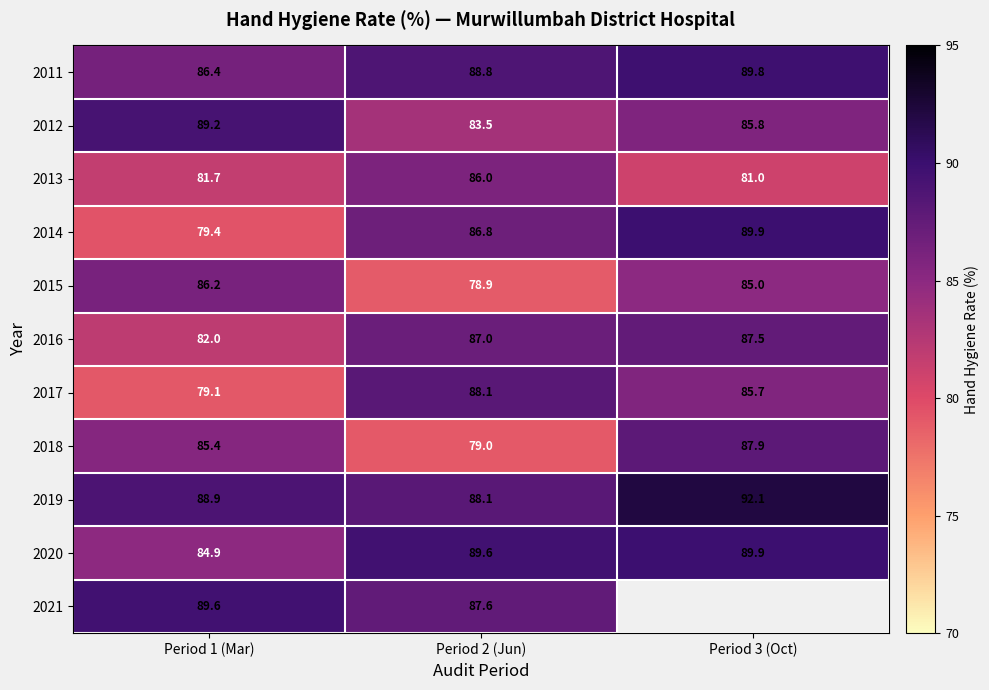

What is the average value of the 2020 series?

88.1